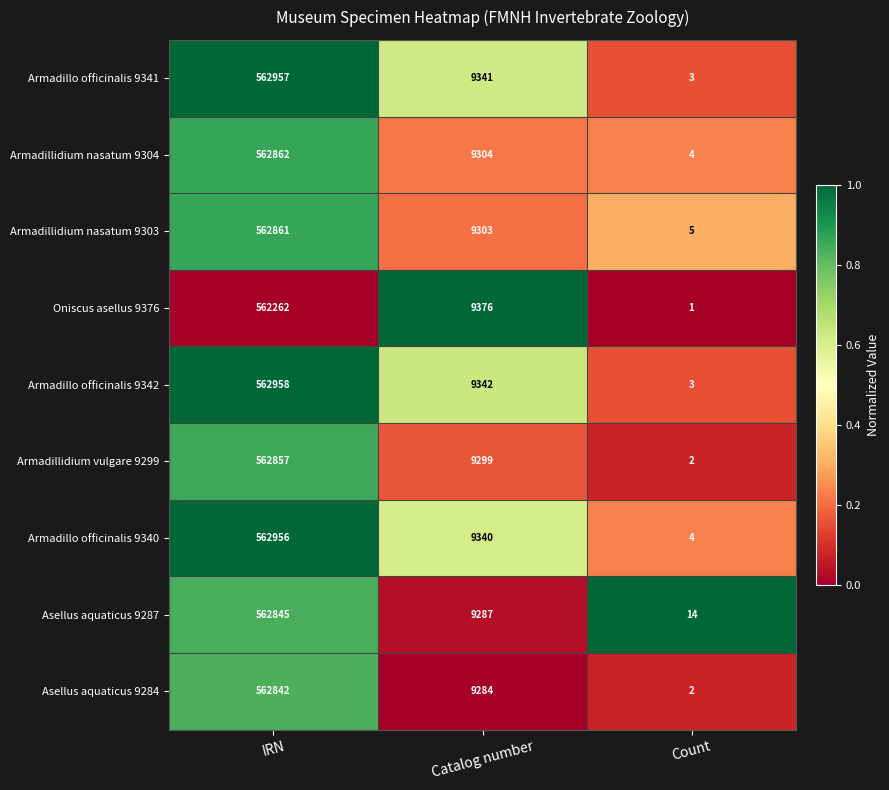

At which category is the sum across all series the highest?

IRN